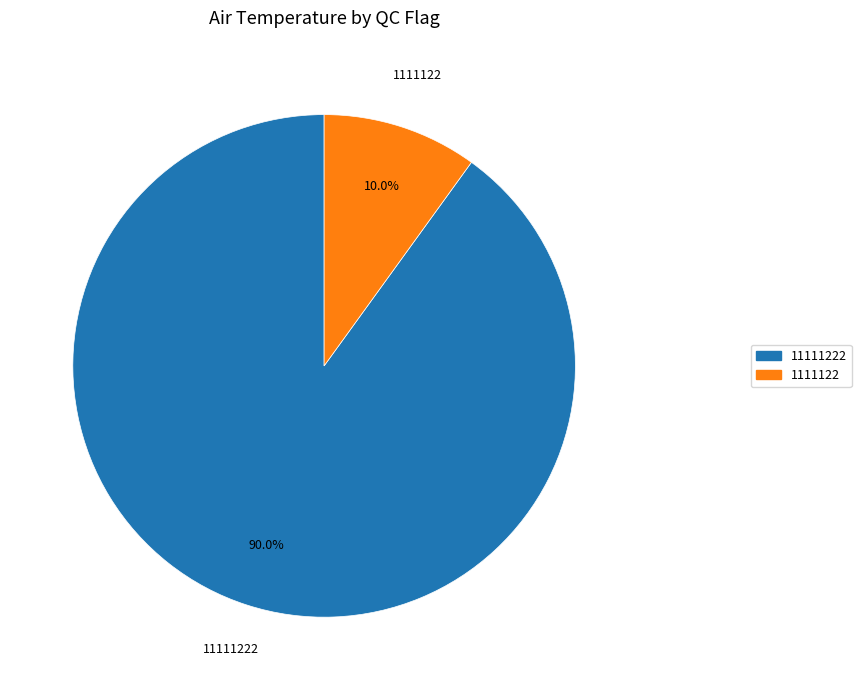

Does any single category account for the majority?

Yes